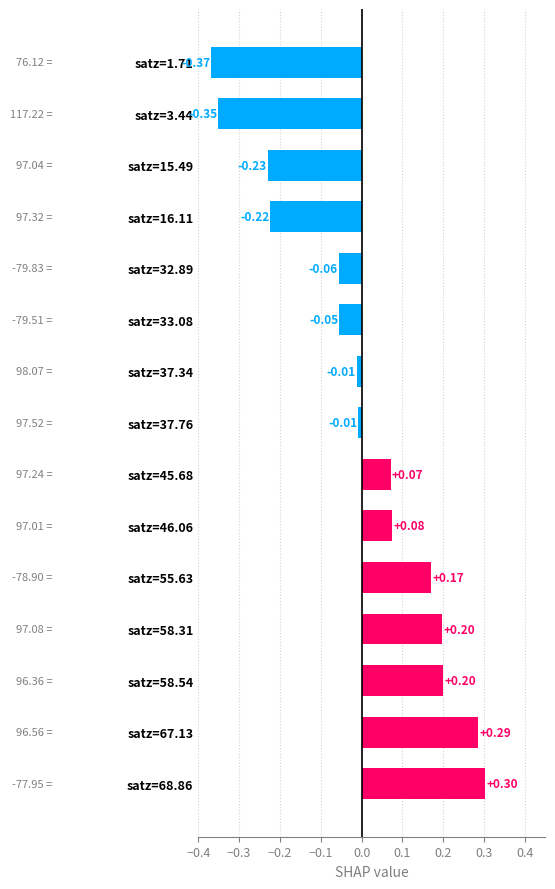

Which has a higher value, satz=32.89 or satz=16.11?

satz=32.89